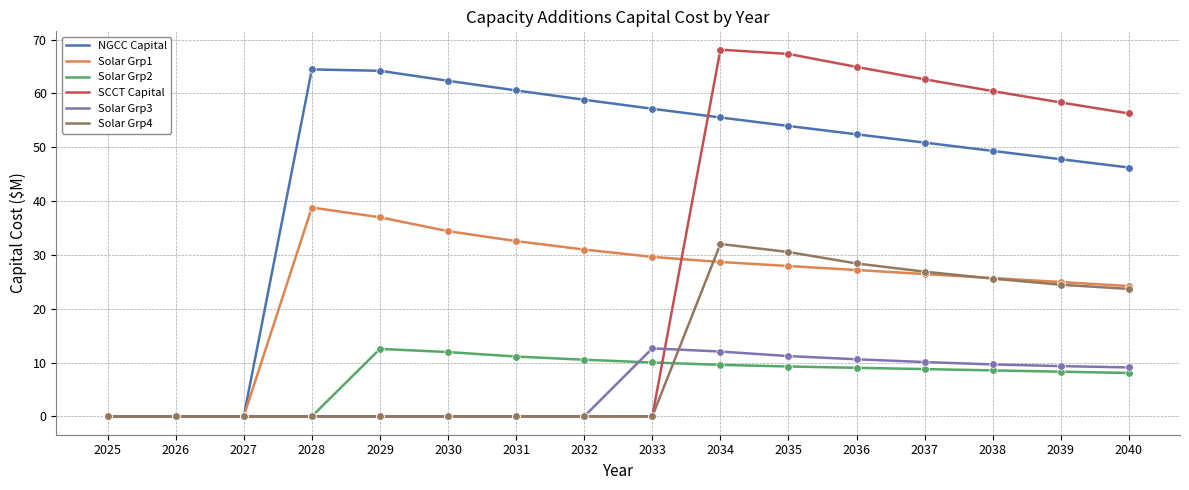

Which series has the largest total across all categories?

NGCC Capital